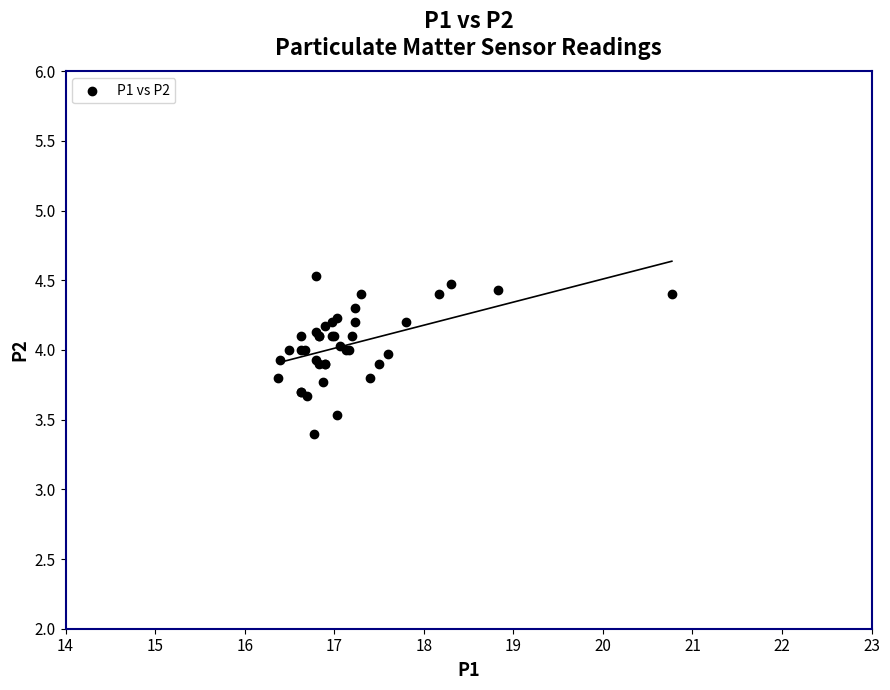

What Y value in the scatter plot is closest to 3?

3.4